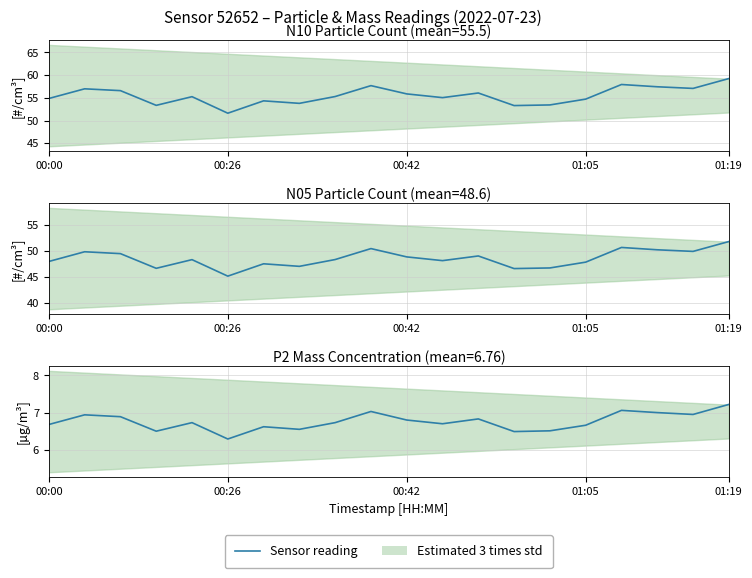

How many data points in N05 count are above 48?

12